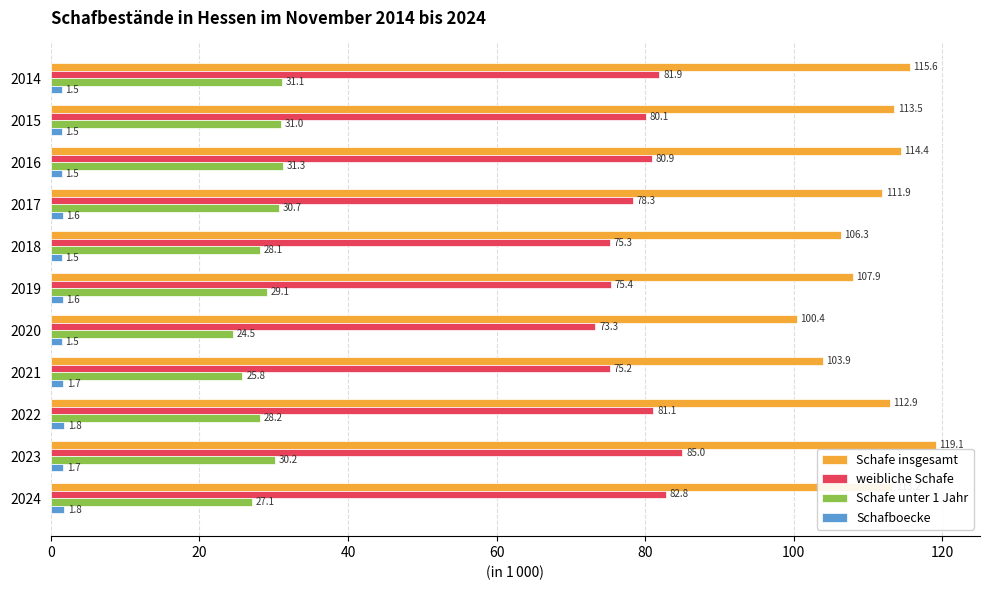

At which category is the sum across all series the highest?

2023